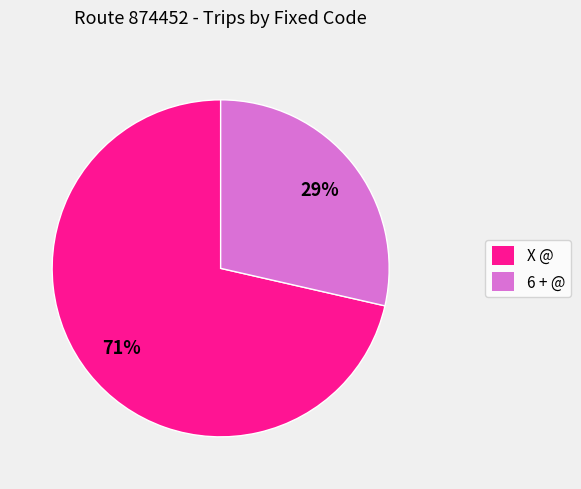

What percentage is the X @ slice, to the nearest percent?

71%